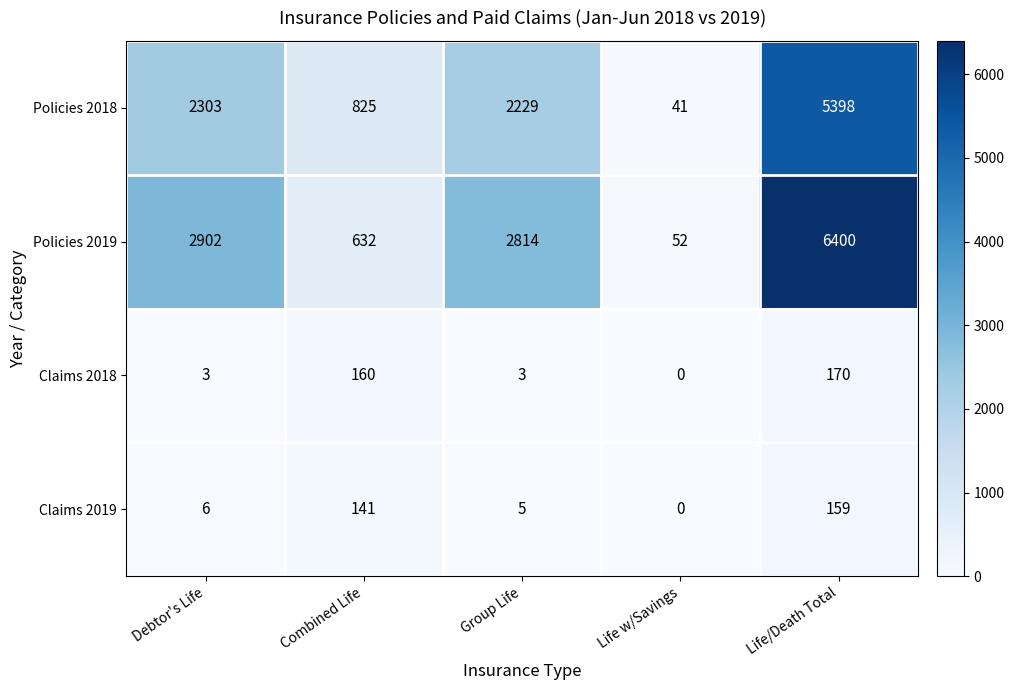

The Claims 2018 series shows 0 at Life w/Savings. True or false?

True